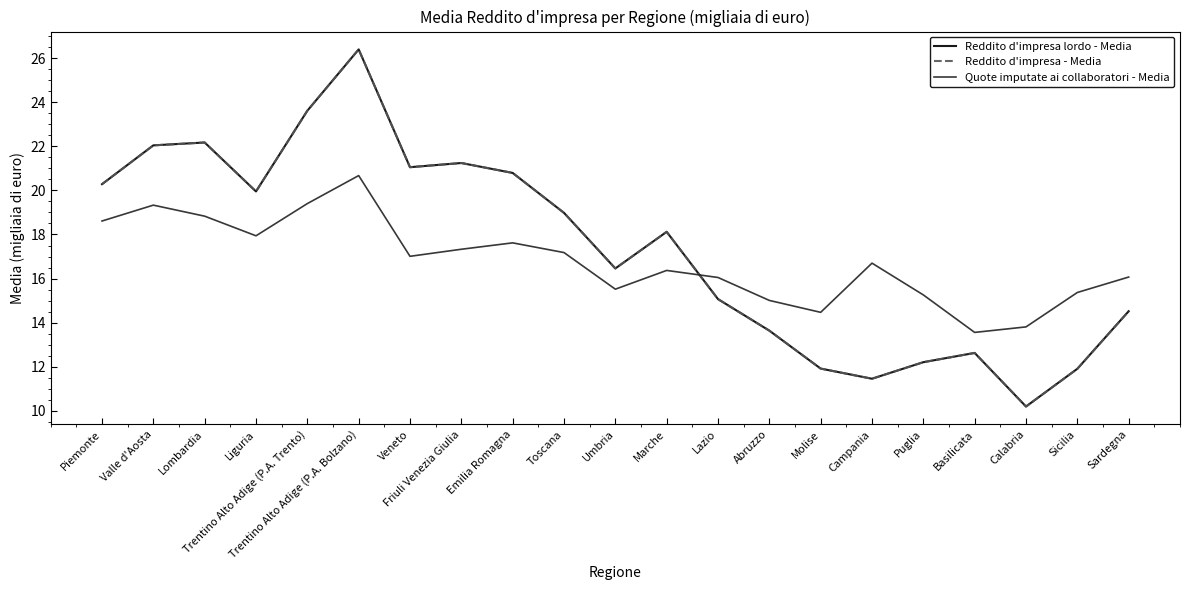

Reading left to right, extract all data points from this chart.

Reddito d'impresa lordo - Media: 20.3	22.0	22.2	19.9	23.6	26.4	21.1	21.2	20.8	19.0	16.5	18.1	15.1	13.6	11.9	11.5	12.2	12.6	10.2	11.9	14.5
Reddito d'impresa - Media: 20.3	22.0	22.2	19.9	23.6	26.4	21.1	21.2	20.8	19.0	16.5	18.1	15.1	13.6	11.9	11.5	12.2	12.6	10.2	11.9	14.5
Quote imputate ai collaboratori - Media: 18.6	19.3	18.8	17.9	19.4	20.7	17.0	17.3	17.6	17.2	15.5	16.4	16.1	15.0	14.5	16.7	15.3	13.6	13.8	15.4	16.1